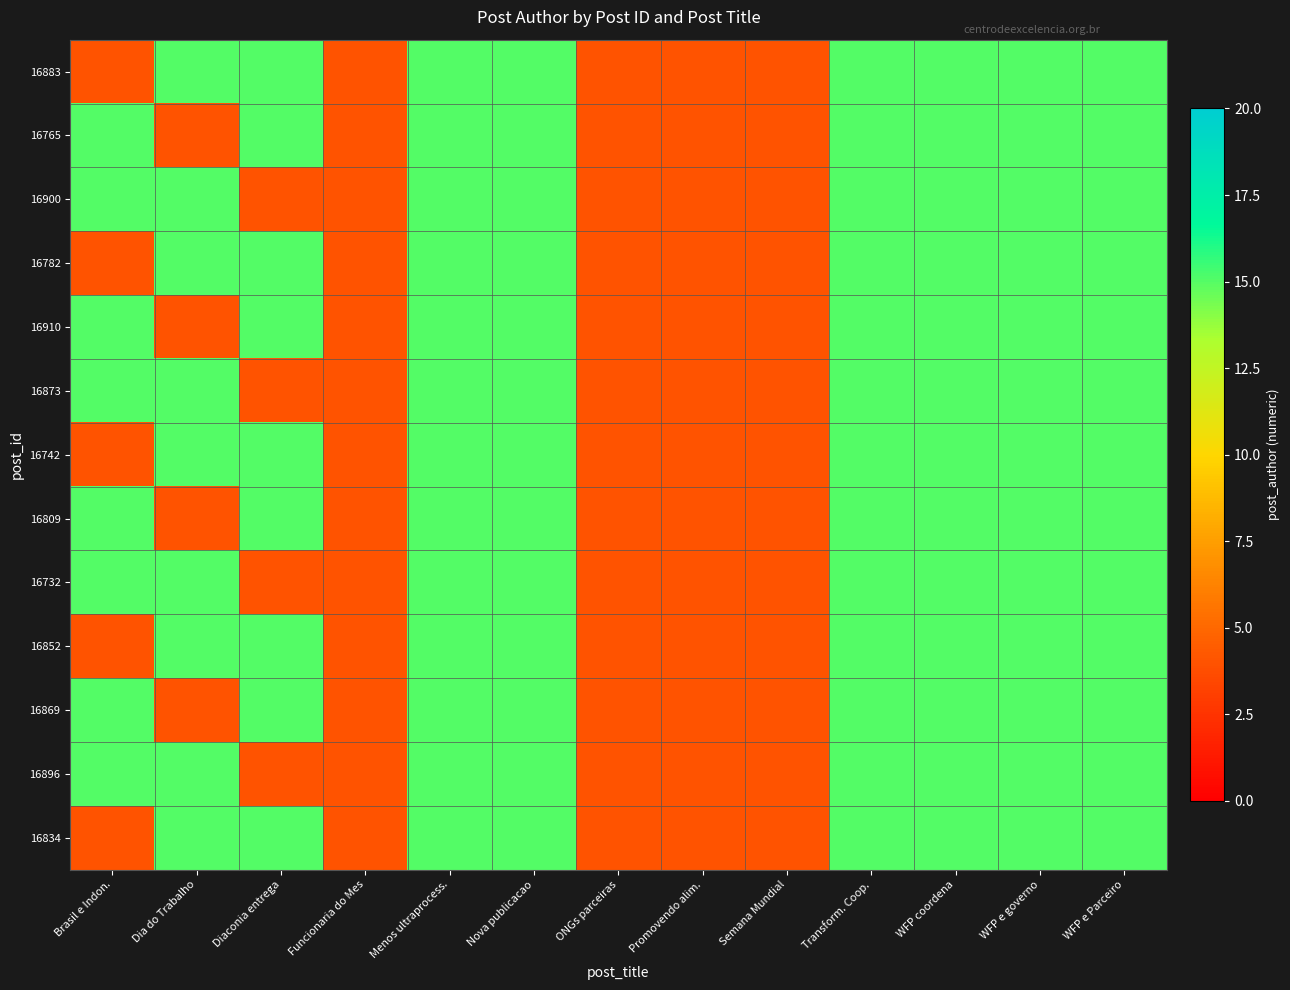

How many distinct data groups are displayed?

13